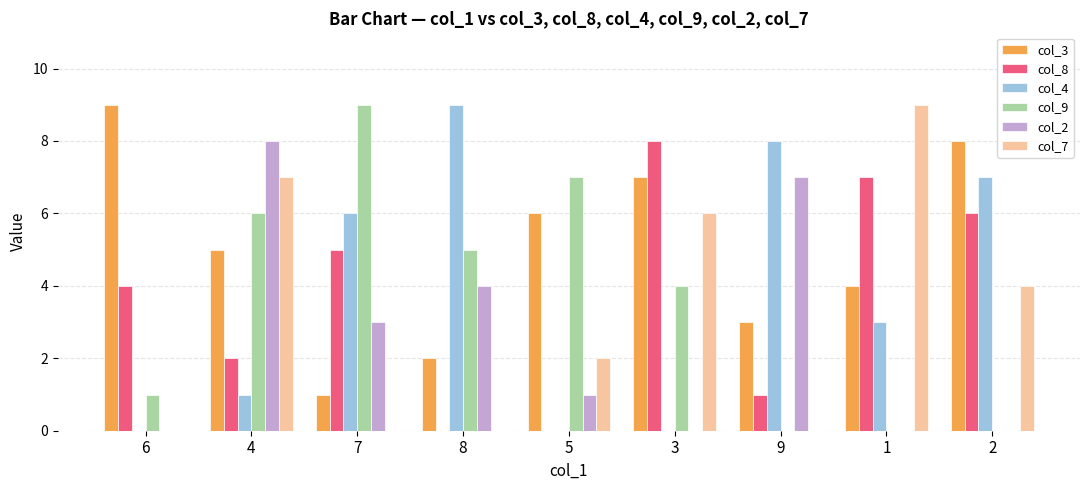

True or false: col_2 has a value of 8 at 4.

True